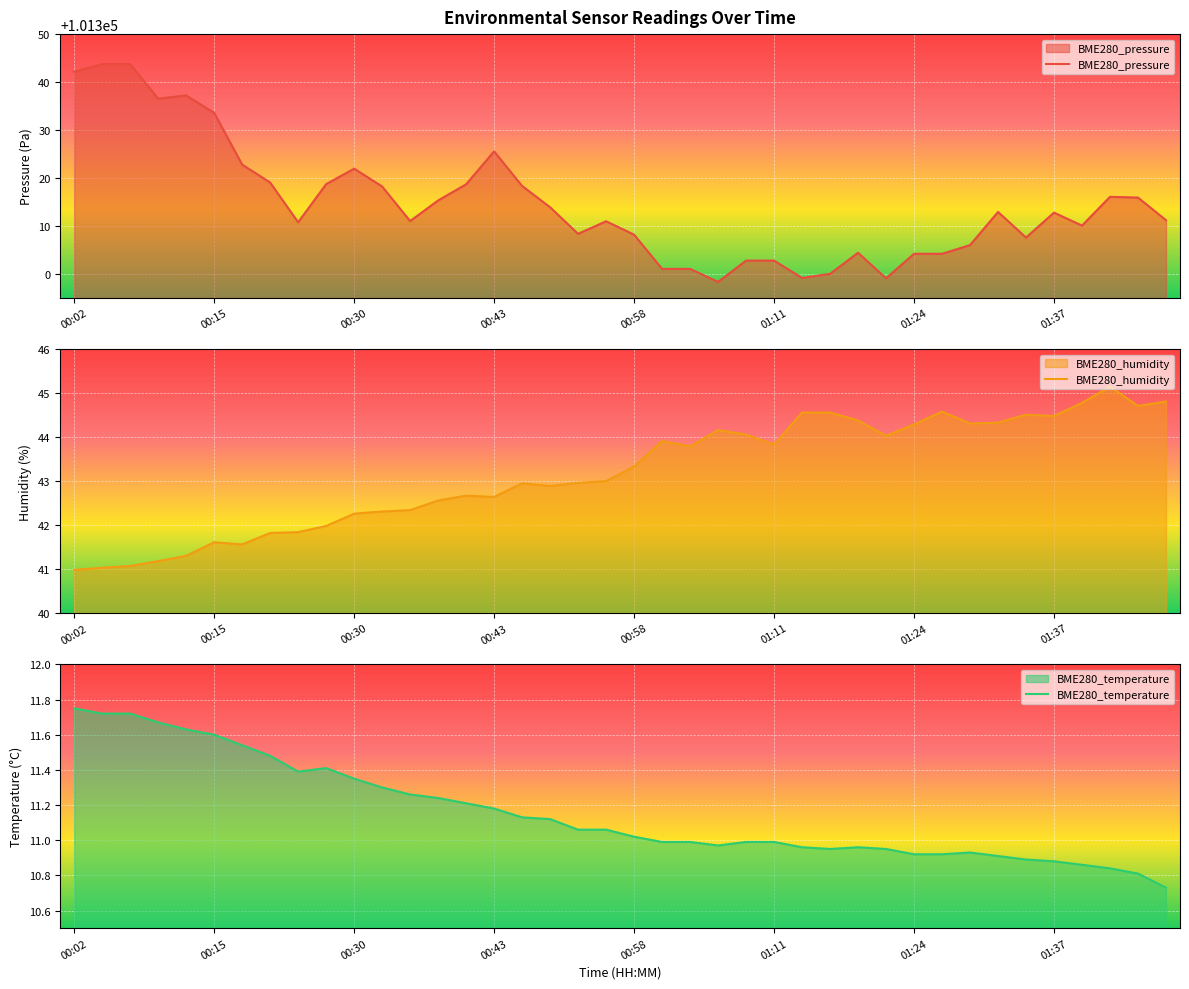

The BME280_humidity series shows 68.7 at 00:43. True or false?

False